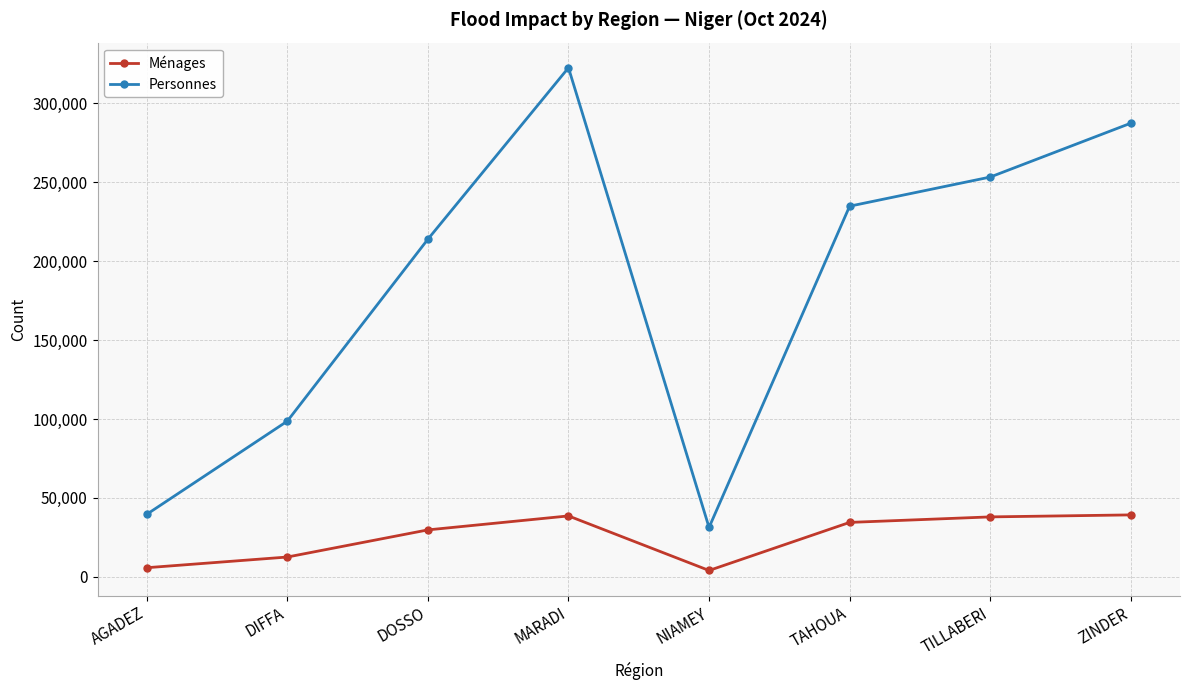

True or false: Personnes and Ménages intersect in this chart.

False